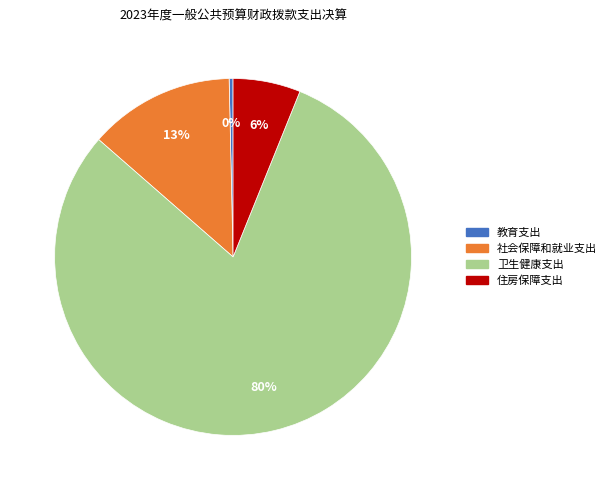

Is there any slice that represents more than half of the pie?

Yes